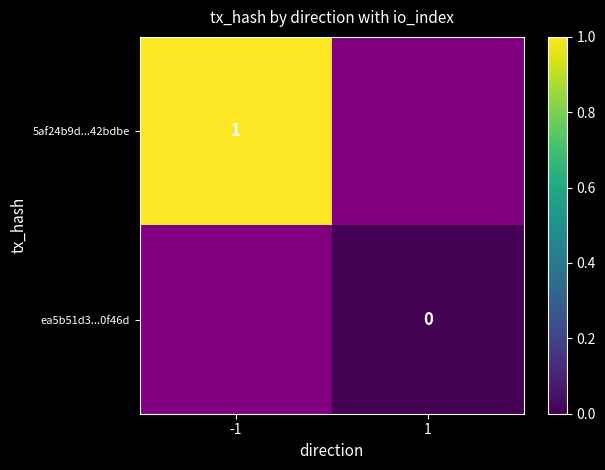

The 5af24b9d...42bdbe series shows 1 at -1. True or false?

True